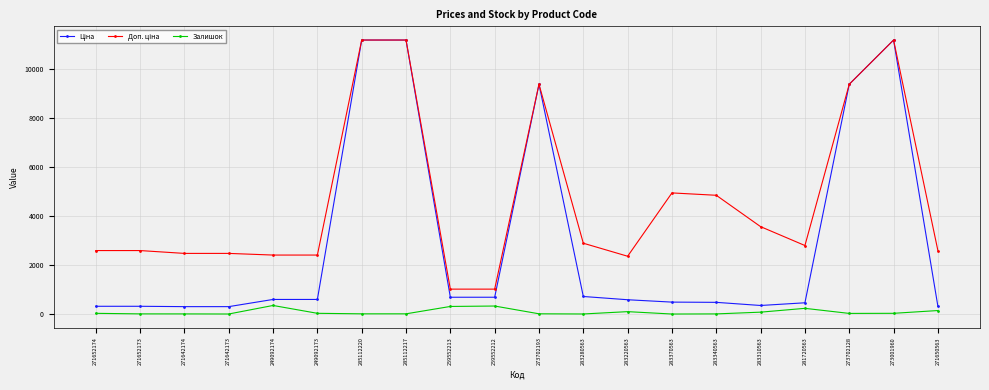

In Залишок, how many points are higher than both neighbors (excluding endpoints)?

4